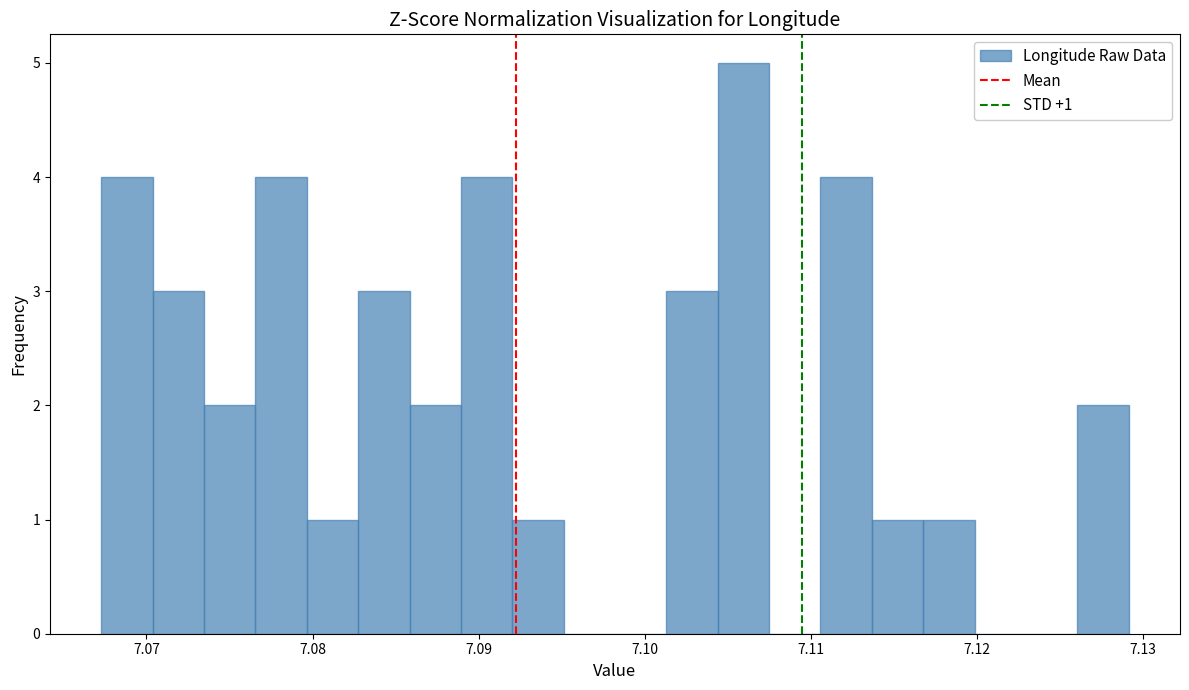

Around what value on the x-axis is the tallest bar? Give the approximate position of its centre, as read against the axis.

7.106